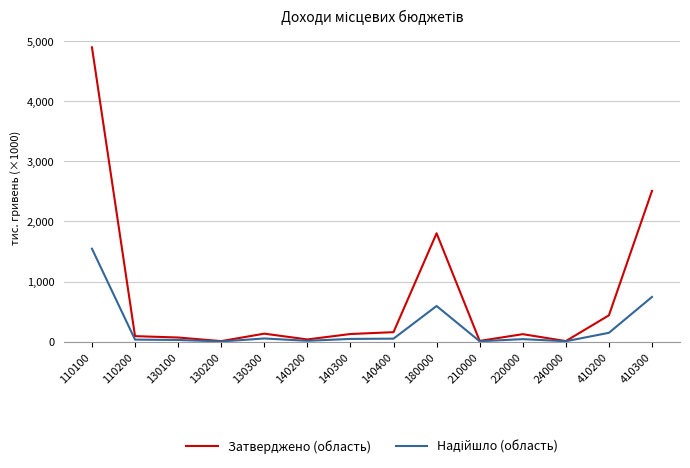

At how many categories does at least one series exceed 1351673?

3